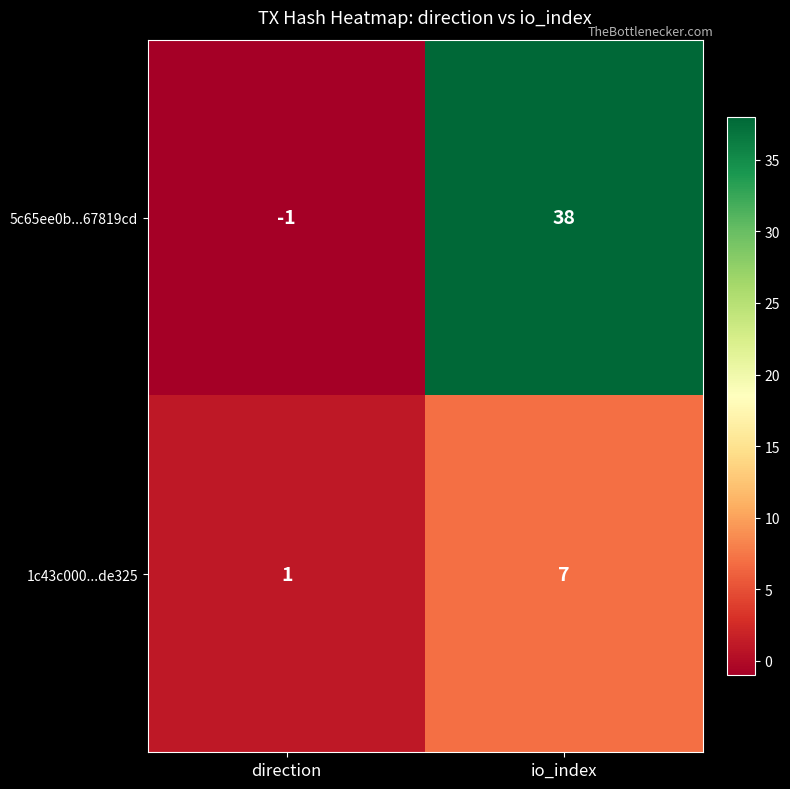

What is the greatest value displayed?

38